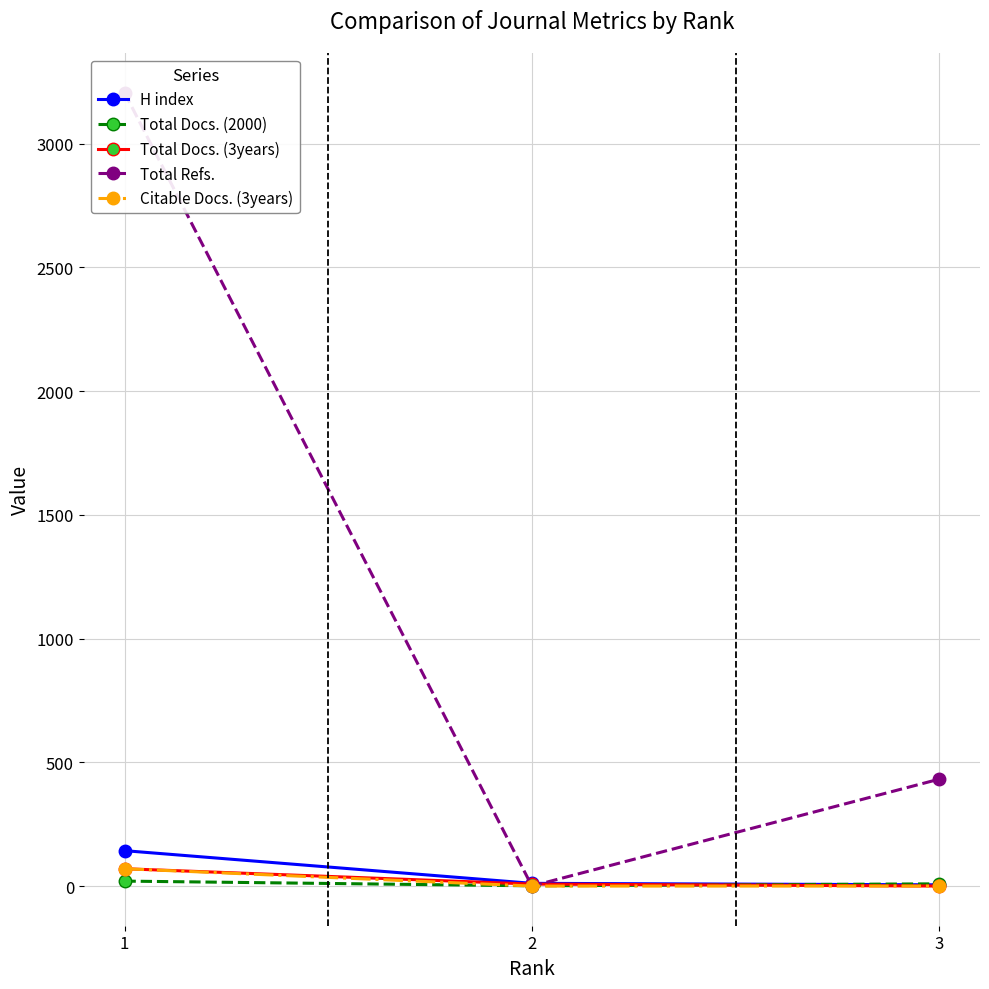

Reading left to right, what are all the values shown in this chart?

H index: 1=143	2=11	3=5
Total Docs. (2000): 1=20	2=1	3=9
Total Docs. (3years): 1=70	2=8	3=0
Total Refs.: 1=3206	2=0	3=432
Citable Docs. (3years): 1=70	2=0	3=0